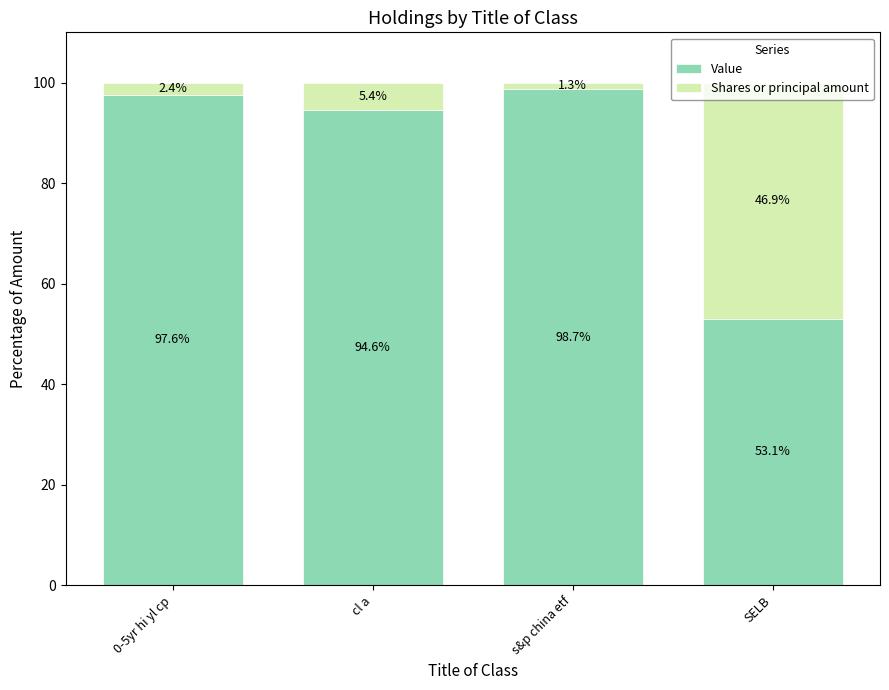

At which label does Value reach its minimum?

SELB